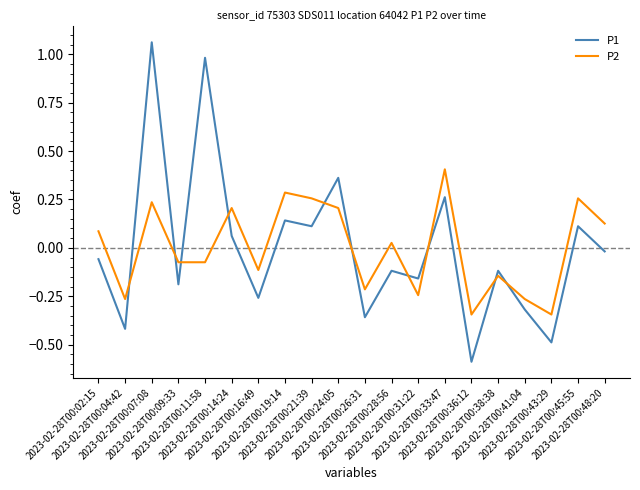

Which label corresponds to the smallest value in the chart?

2023-02-28T00:36:12